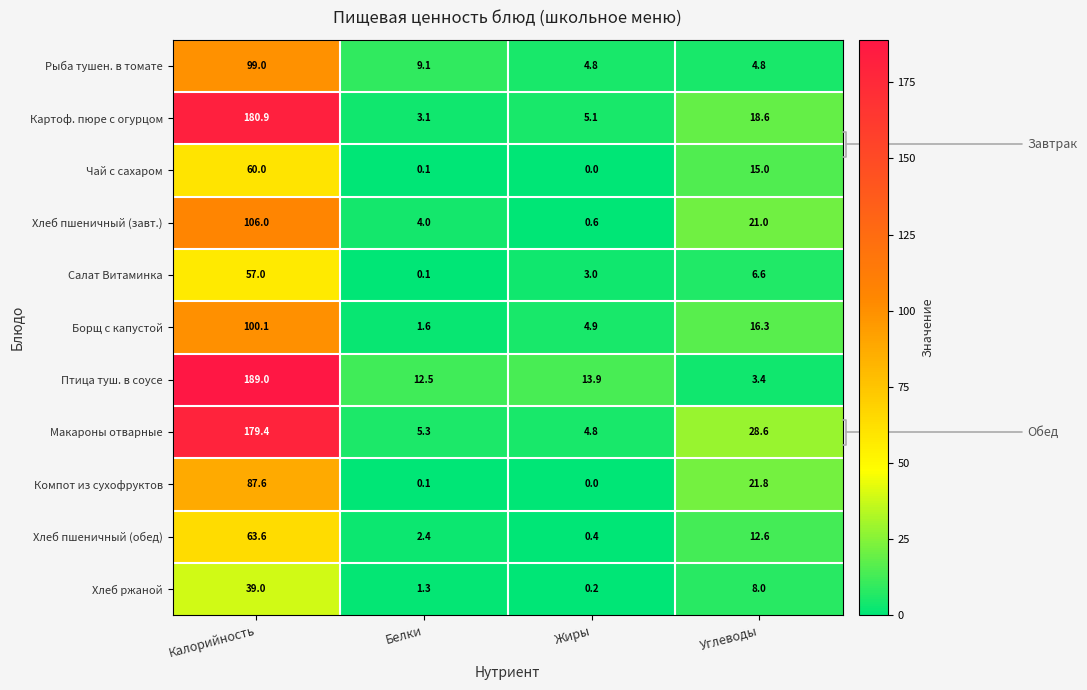

What is the average value of the Хлеб пшеничный (завт.) series?

32.9